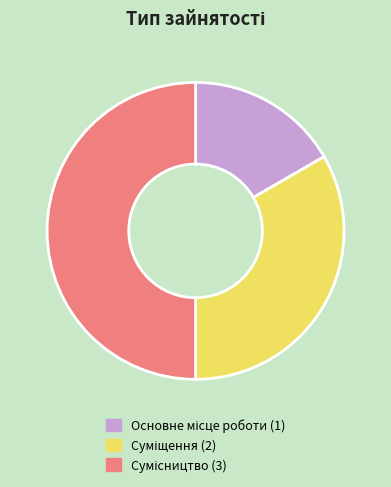

How many segments does this pie chart have?

3